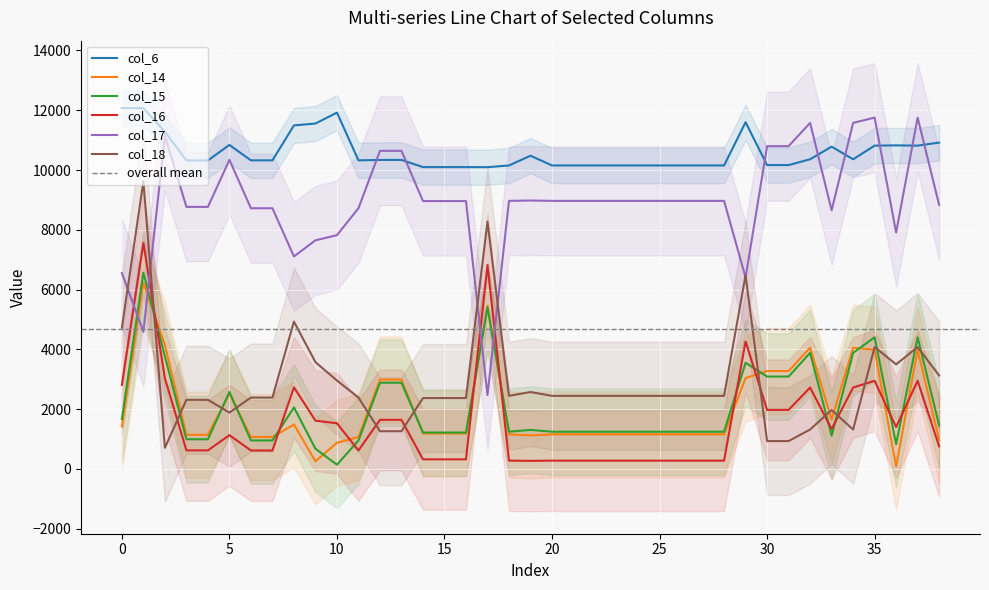

Which series ends up on top after the final intersection of col_14 and col_17?

col_17